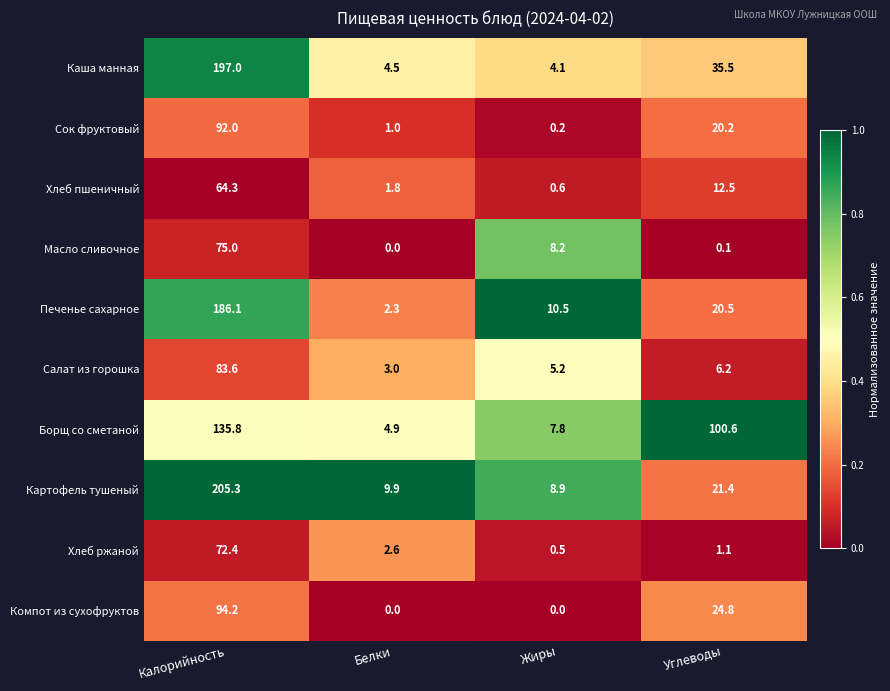

What is the difference between the highest and lowest values at Калорийность?

141.0